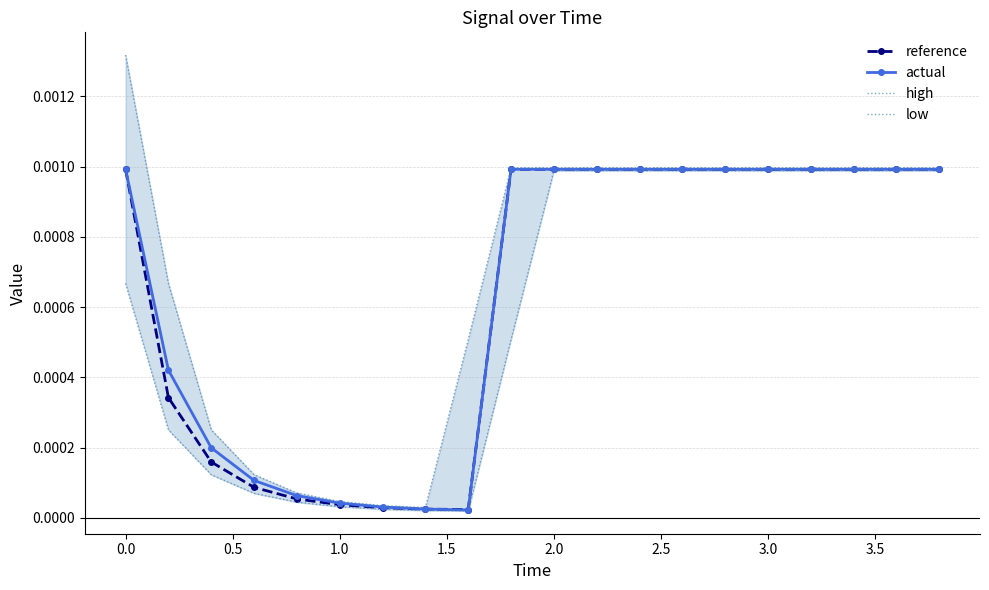

True or false: low has more than 1 points higher than both neighbors.

False